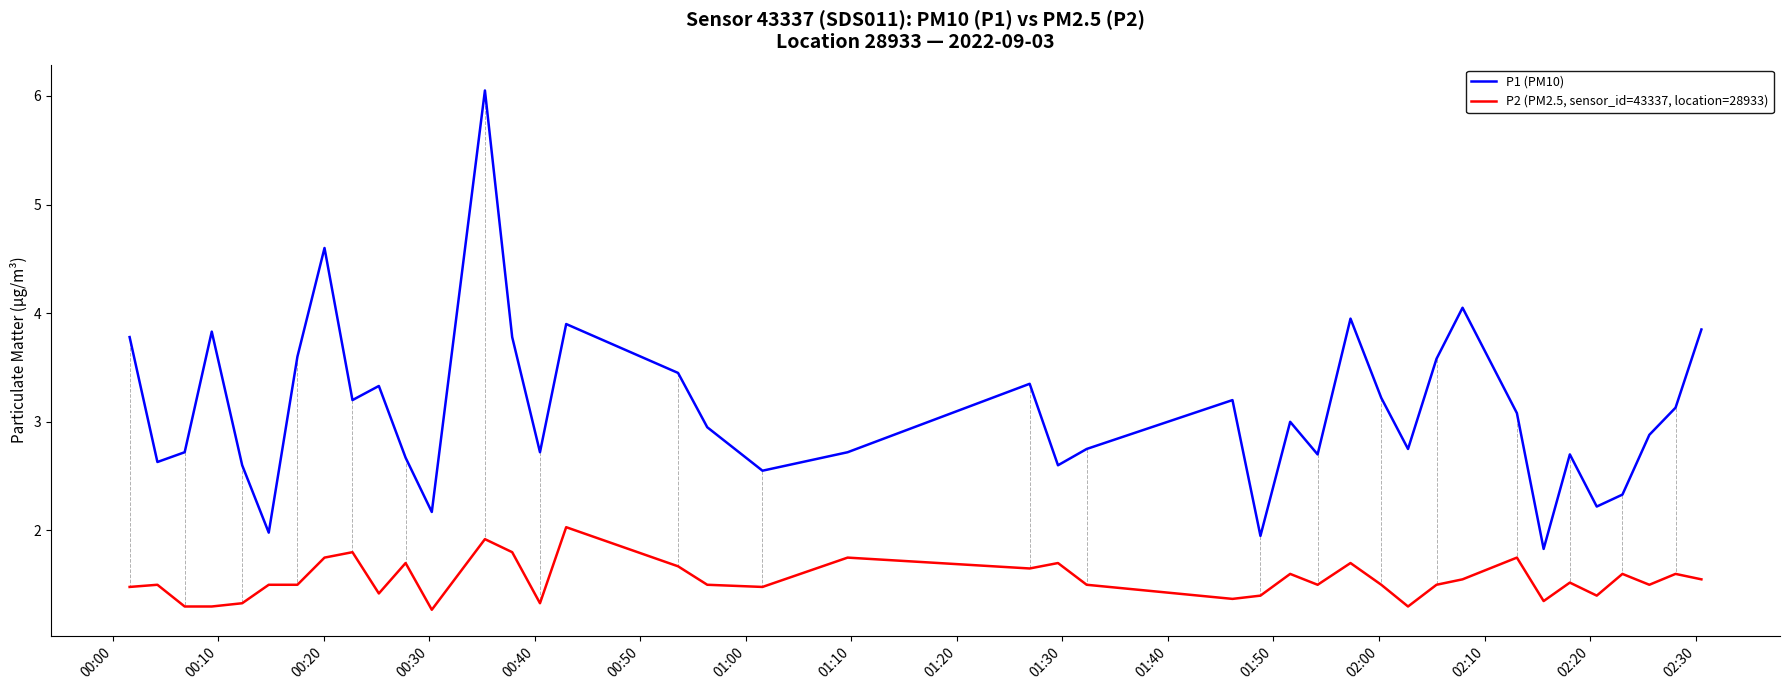

True or false: P2 (PM2.5, sensor_id=43337, location=28933) and P1 (PM10) intersect in this chart.

False